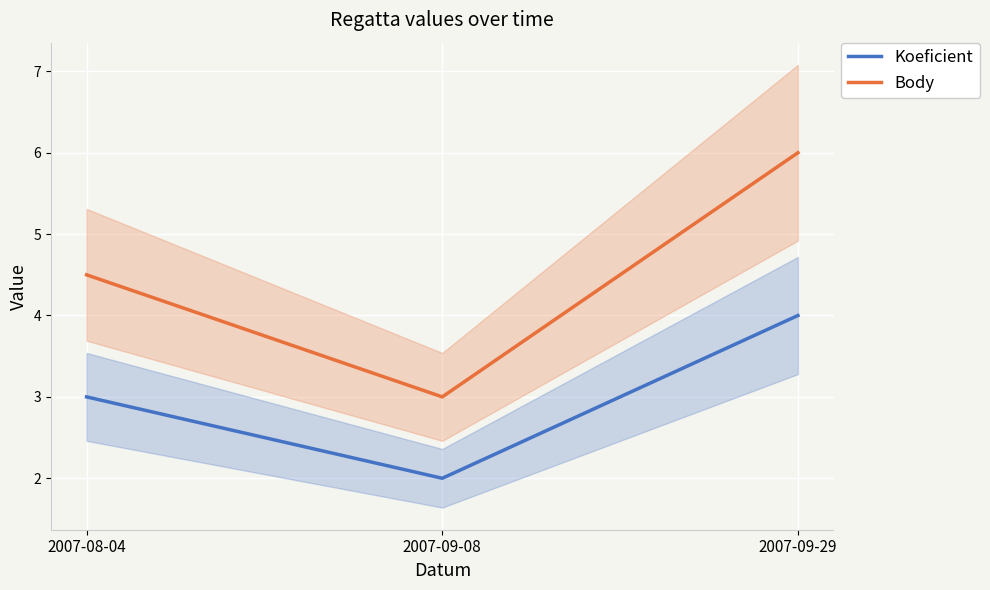

Between 2007-09-08 and 2007-08-04, which is larger?

2007-08-04